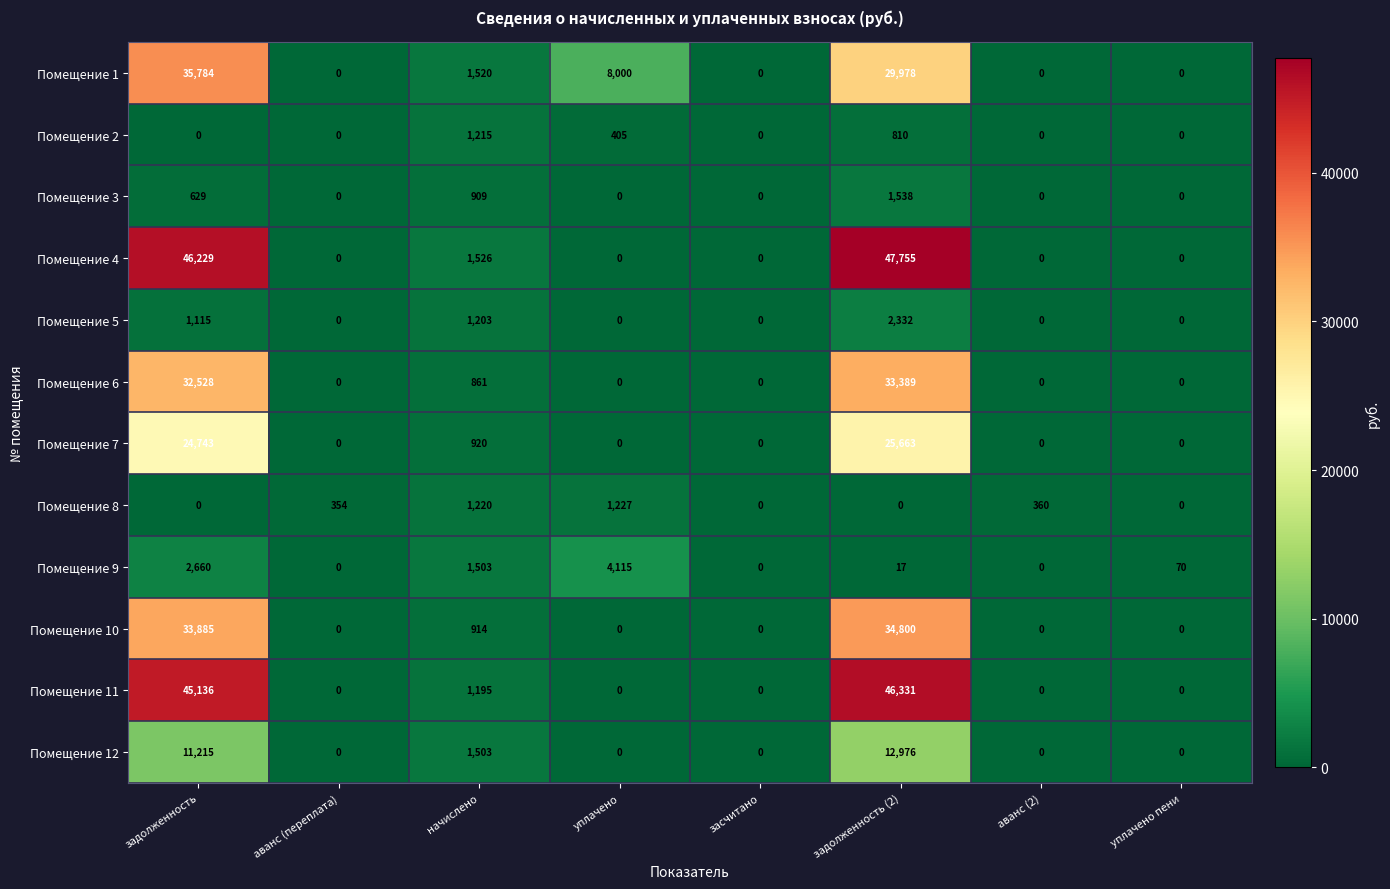

At which category is the sum across all series the highest?

задолженность (2)